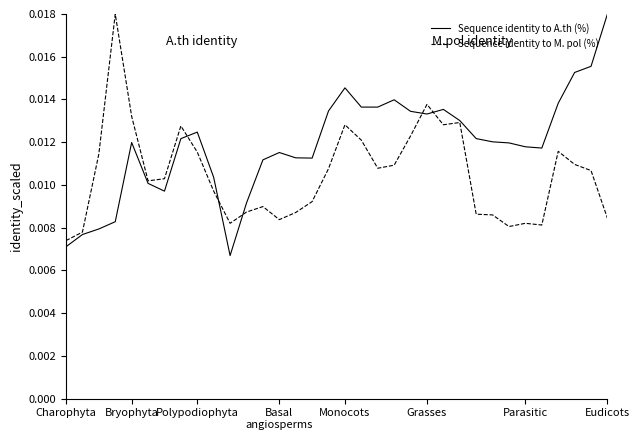

Rank the series by their average value, from lowest to highest.

Sequence identity to M. pol (%), Sequence identity to A.th (%)